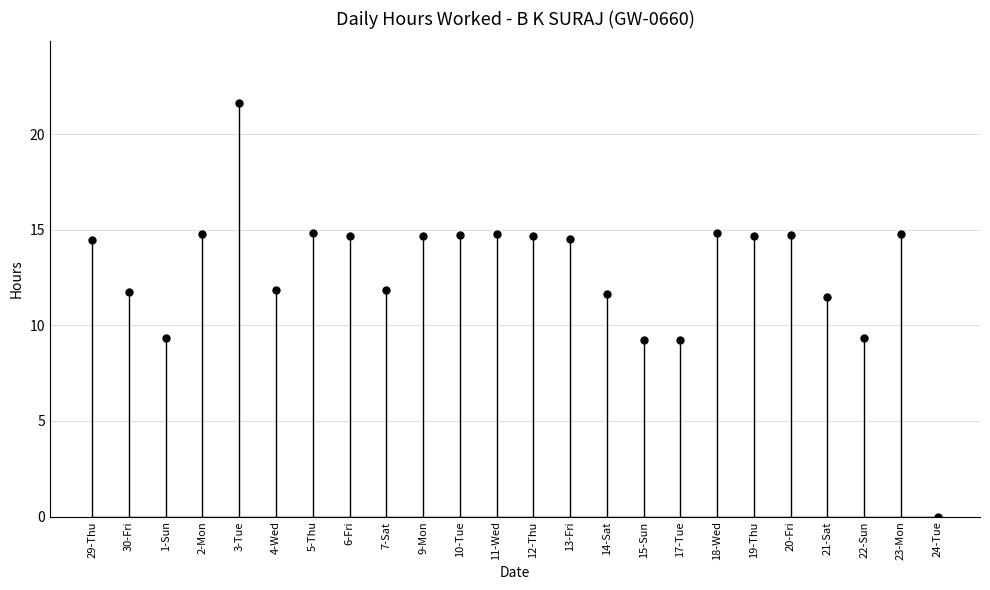

What is the sum of all values?

308.4